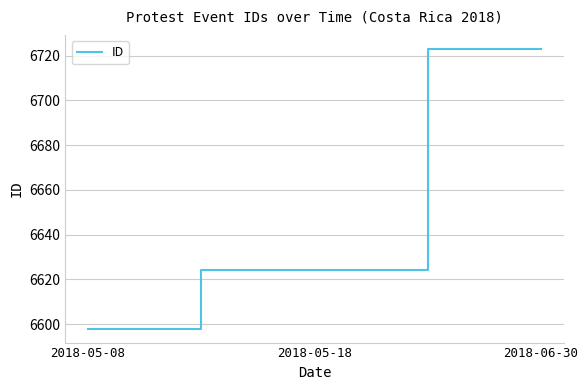

Rank the categories by value from lowest to highest.

2018-05-08, 2018-05-18, 2018-06-30